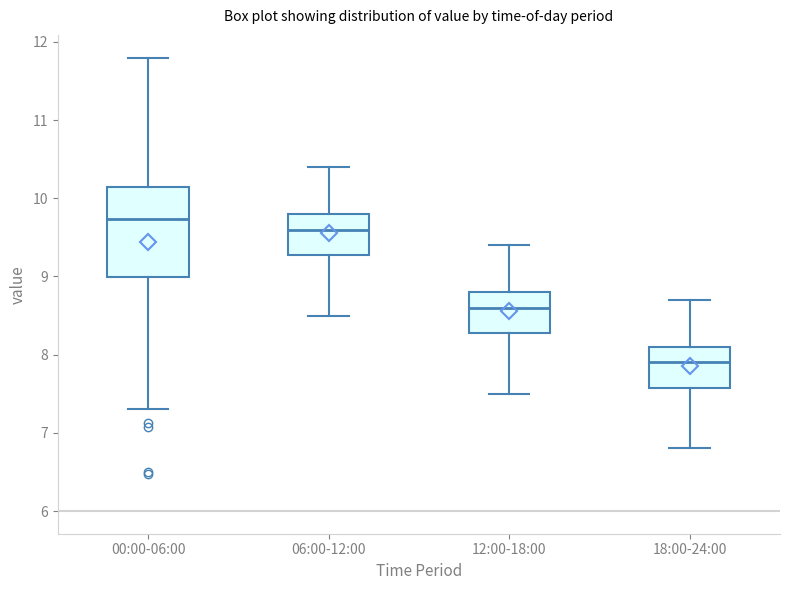

Reading left to right, transcribe this box plot: for each box, give where its median line is, the range the box spans, and where its two whiskers end, as read against the y-axis. The values are not printed on the chart, so give them approximately, as read against the axis.

00:00-06:00: median 9.7, box 9.0 to 10.1, whiskers 7.3 to 11.8
06:00-12:00: median 9.6, box 9.3 to 9.8, whiskers 8.5 to 10.4
12:00-18:00: median 8.6, box 8.3 to 8.8, whiskers 7.5 to 9.4
18:00-24:00: median 7.9, box 7.6 to 8.1, whiskers 6.8 to 8.7